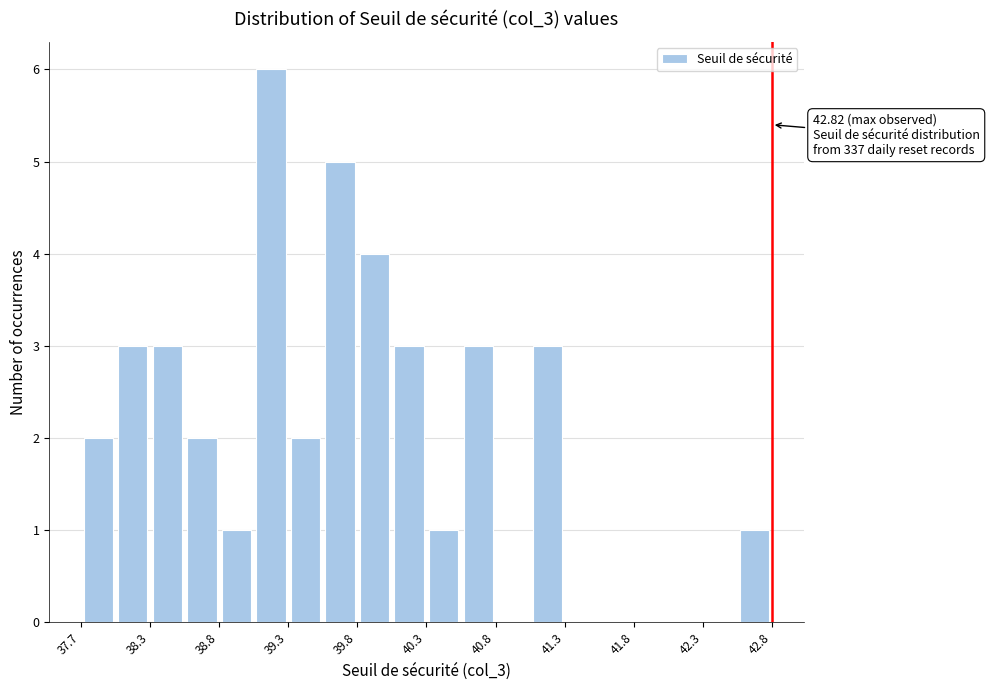

Around what value on the x-axis is the tallest bar? Give the approximate position of its centre, as read against the axis.

39.1